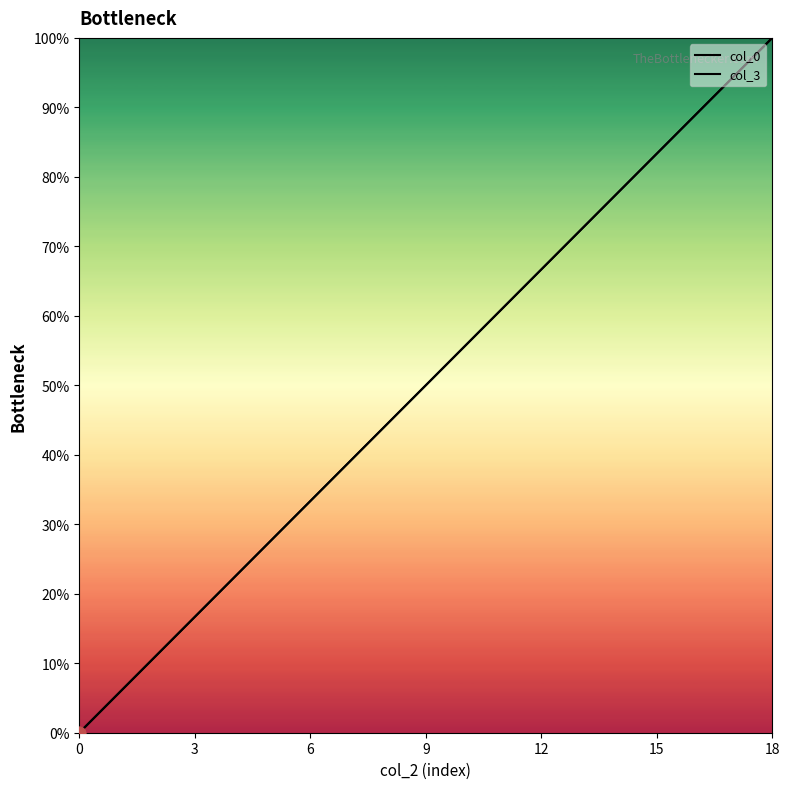

What is the total value across all series at 12?

44.4